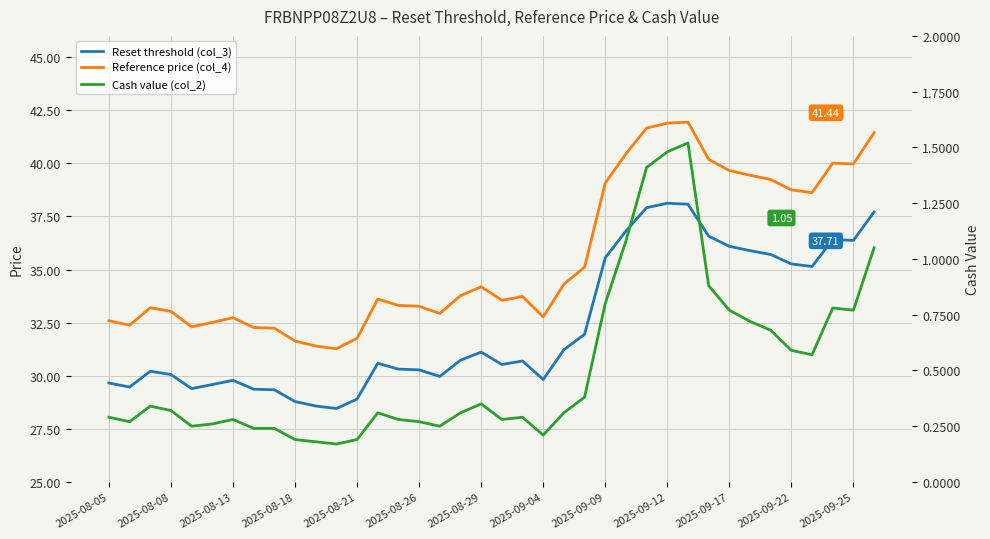

At 37, list the series in order from smallest to largest.

Cash value (col_2), Reset threshold (col_3), Reference price (col_4)